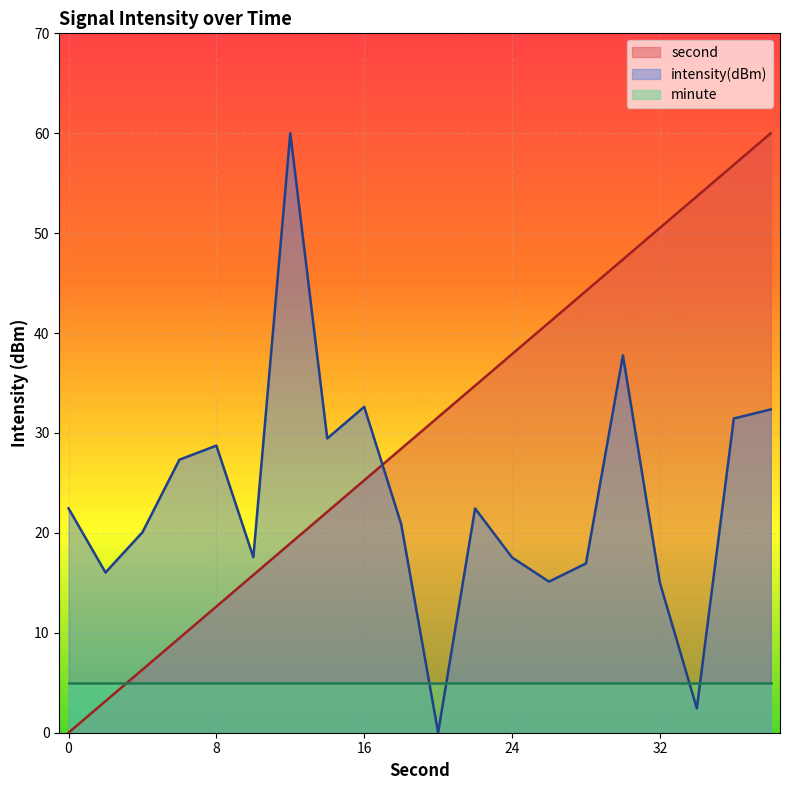

Read the second value at 24.

37.9